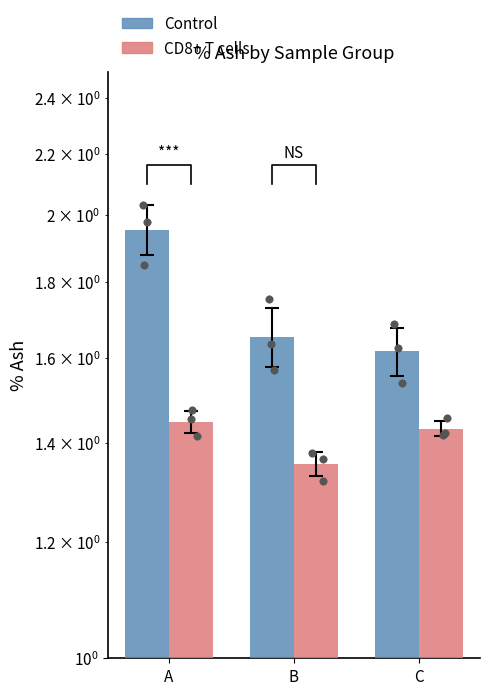

Is the value of Control at C greater than the value of CD8+ T cells at A?

Yes